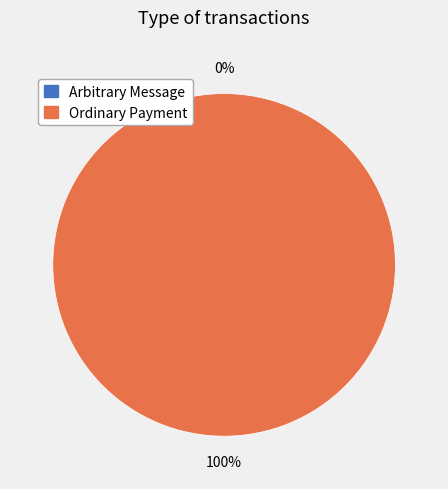

How many slices are in this pie chart?

2